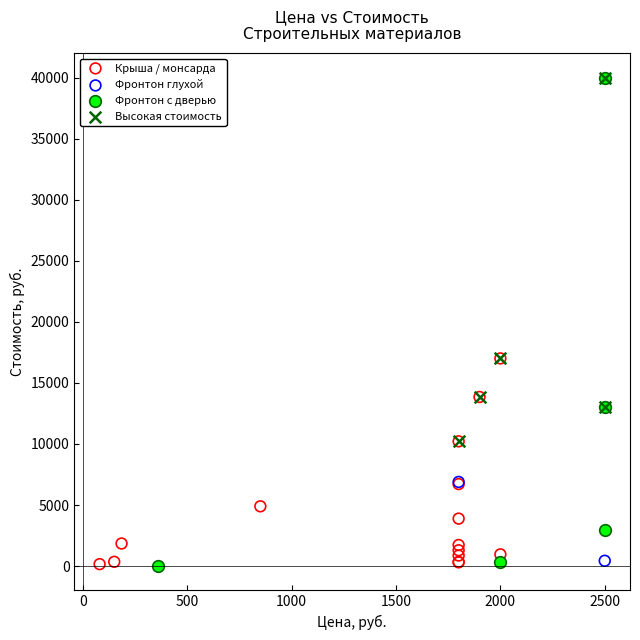

What are all the series names shown in the legend?

Крыша / монсарда, Фронтон глухой, Фронтон с дверью, Высокая стоимость